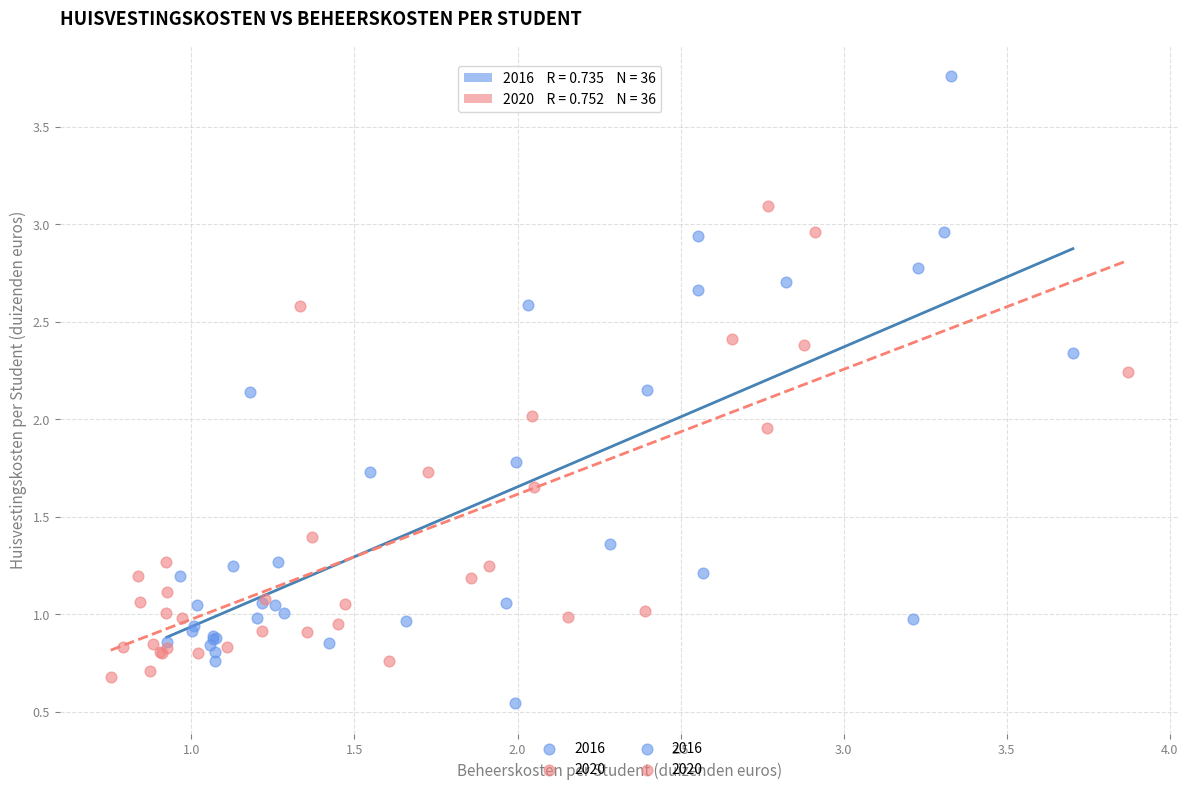

Which series has the widest spread of Y values?

2016